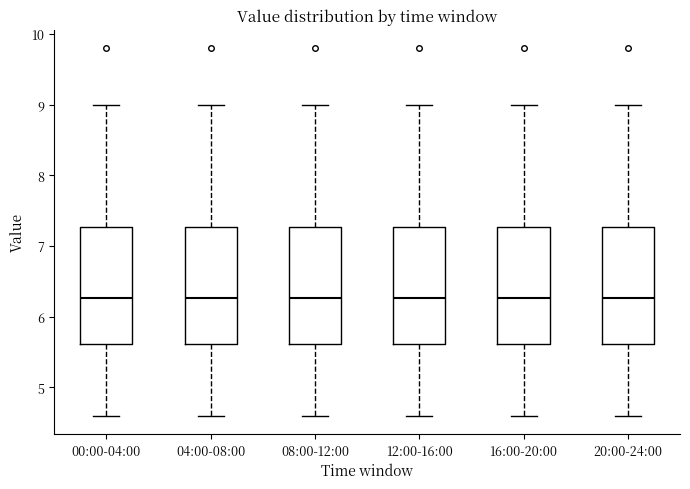

Reading left to right, read every box against the y-axis: the position of its median line, the range the box covers, and the ends of its whiskers. The values are not printed on the chart, so give them approximately, as read against the axis.

00:00-04:00: median 6.3, box 5.6 to 7.3, whiskers 4.6 to 9.0
04:00-08:00: median 6.3, box 5.6 to 7.3, whiskers 4.6 to 9.0
08:00-12:00: median 6.3, box 5.6 to 7.3, whiskers 4.6 to 9.0
12:00-16:00: median 6.3, box 5.6 to 7.3, whiskers 4.6 to 9.0
16:00-20:00: median 6.3, box 5.6 to 7.3, whiskers 4.6 to 9.0
20:00-24:00: median 6.3, box 5.6 to 7.3, whiskers 4.6 to 9.0